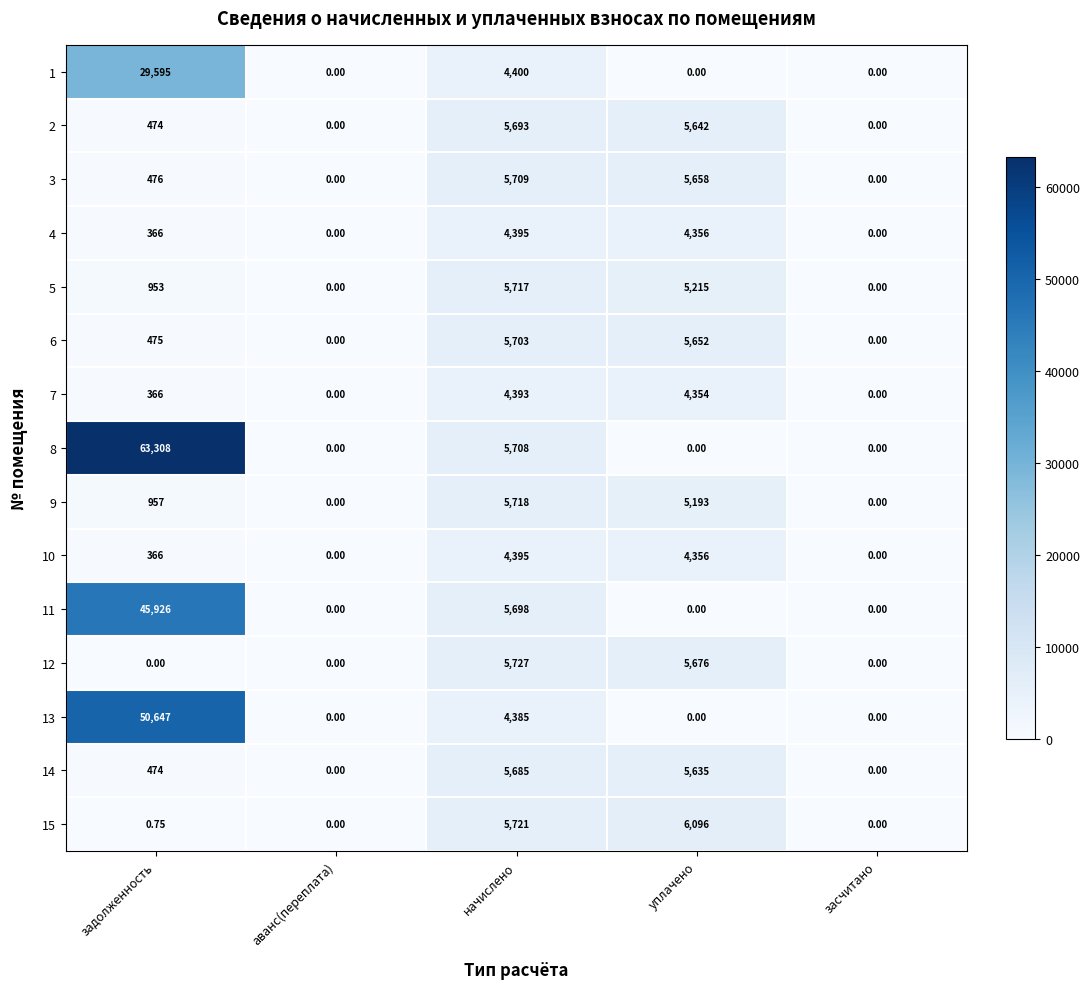

Is the value of 10 at уплачено greater than the value of 6 at начислено?

No